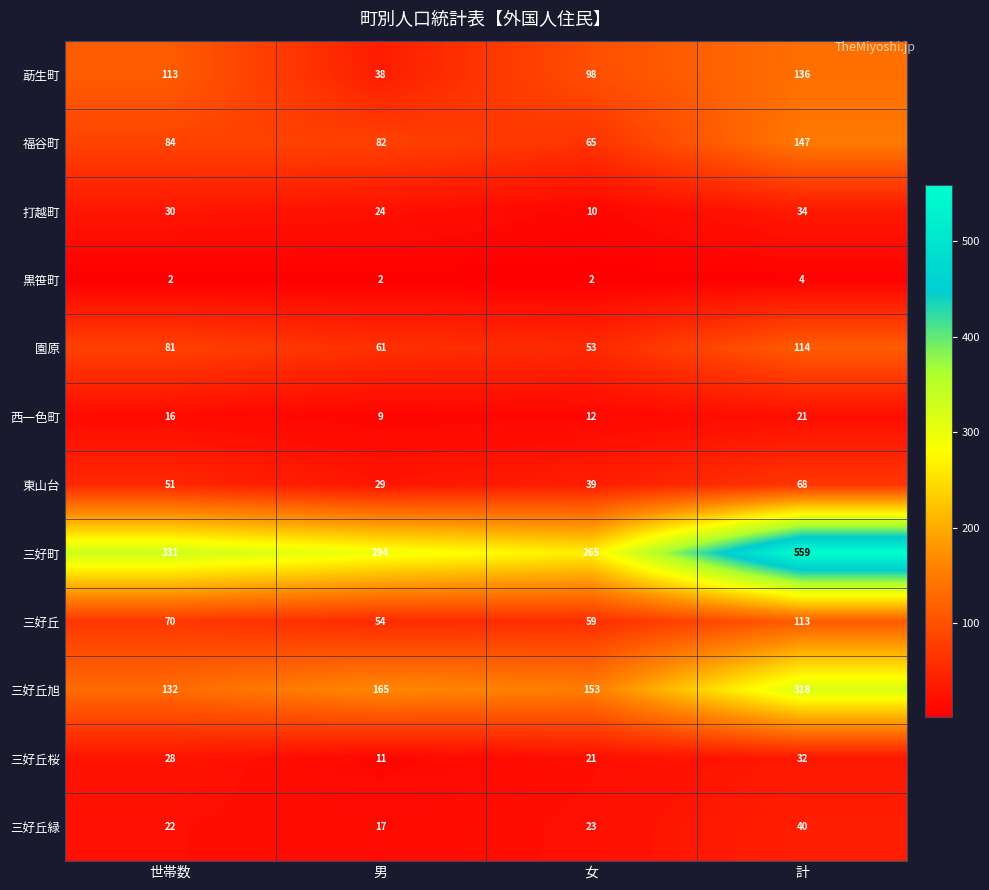

Which series has the widest spread of values?

三好町